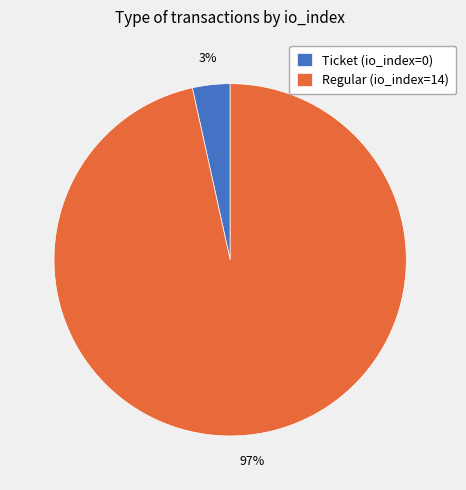

Which slice is the largest?

Regular (io_index=14)